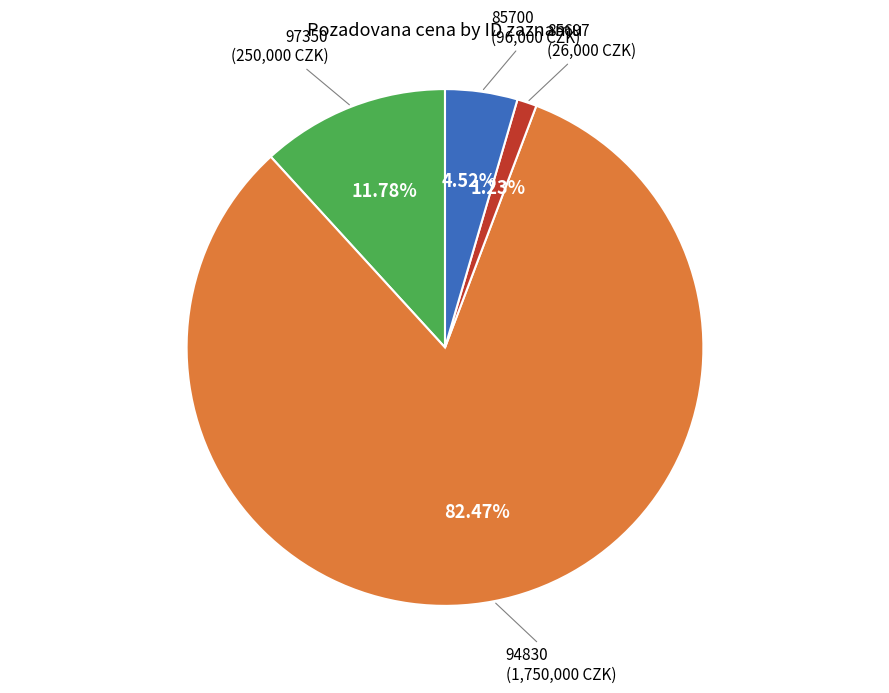

How many segments does this pie chart have?

4